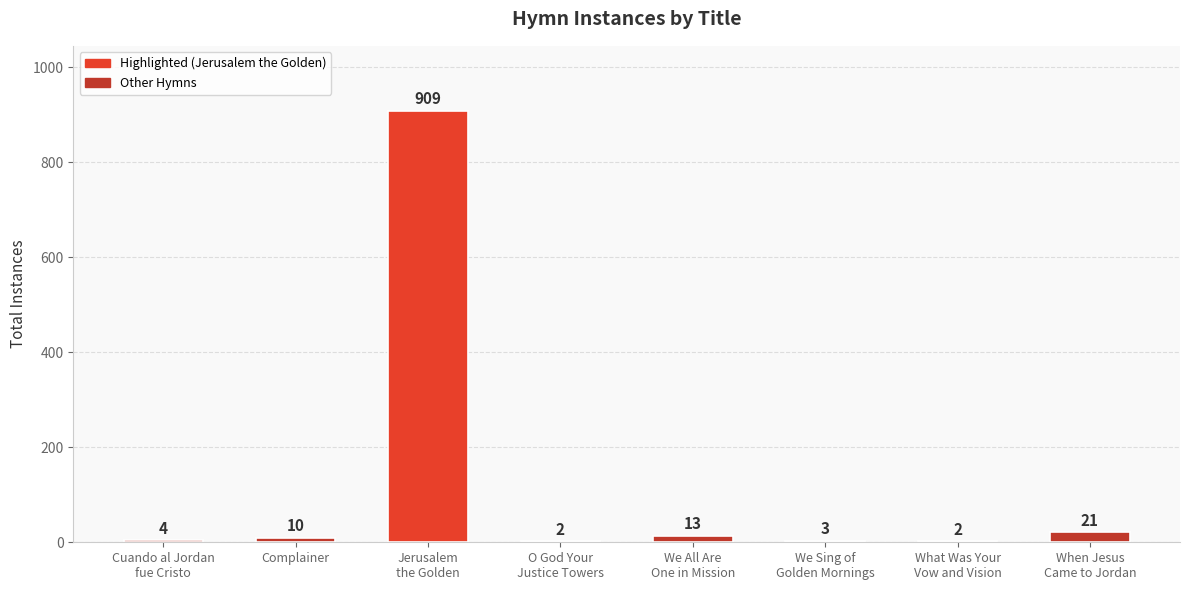

What is the sum of all values?

964